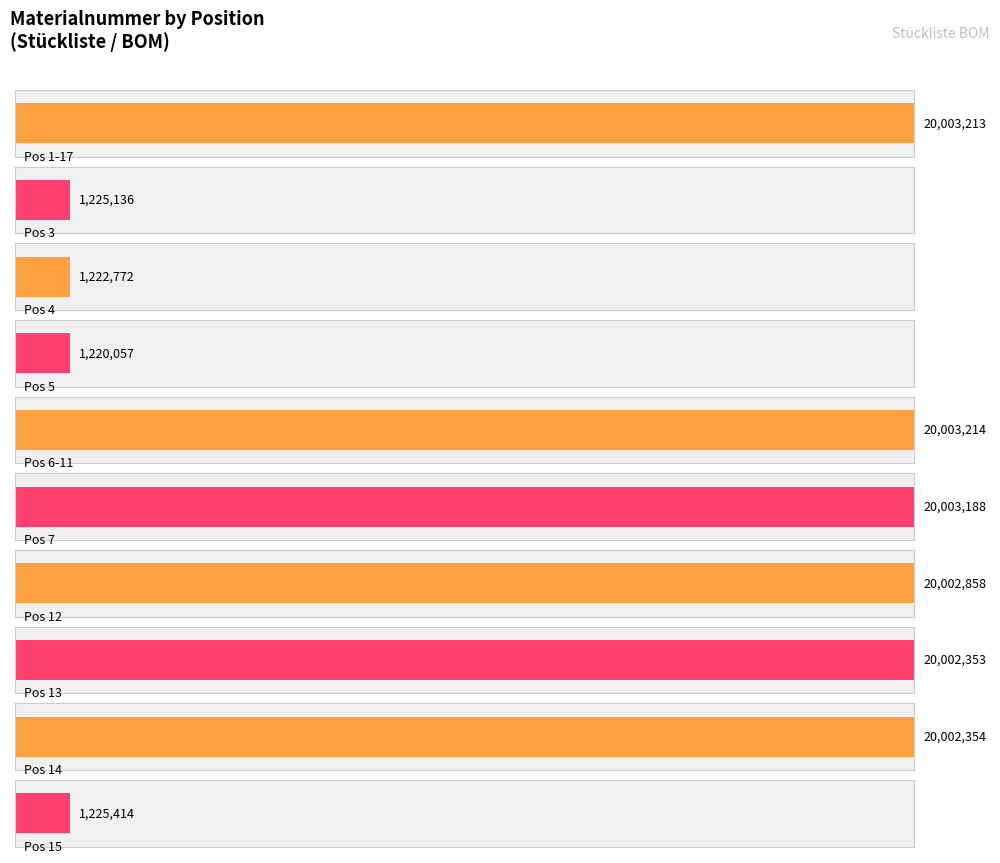

Between Position 1-17: Wärmeübertrager BG PJH301A001D and Position 3: Einschraubstutzen SSA323F012B, which is larger?

Position 1-17: Wärmeübertrager BG PJH301A001D